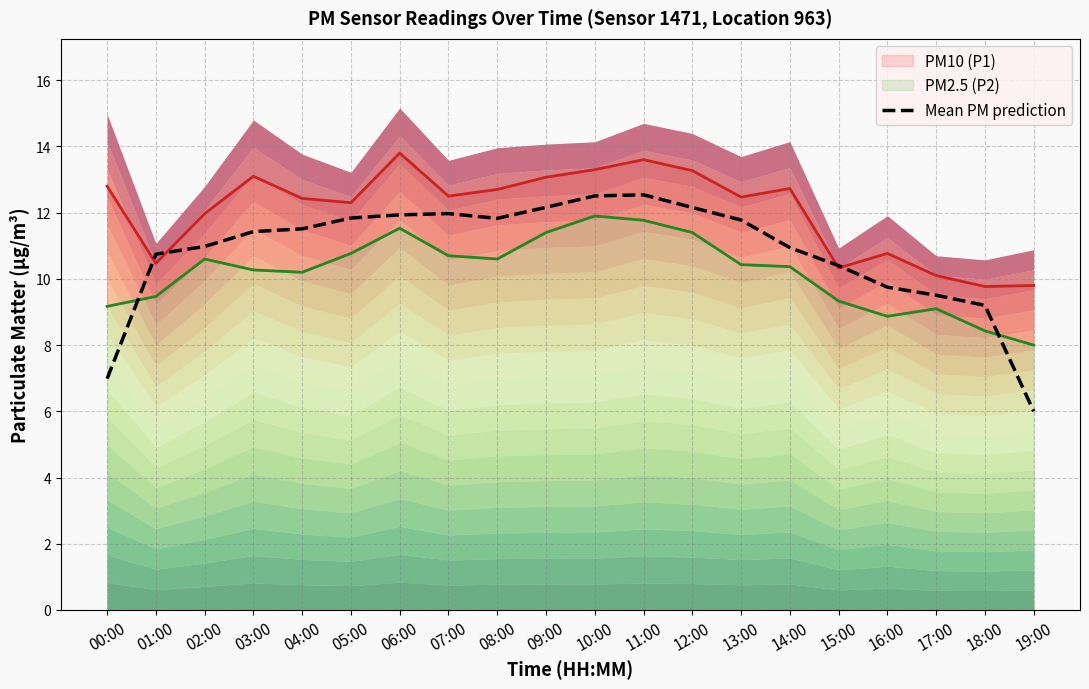

At which category does the data reach its first local peak?

07:00